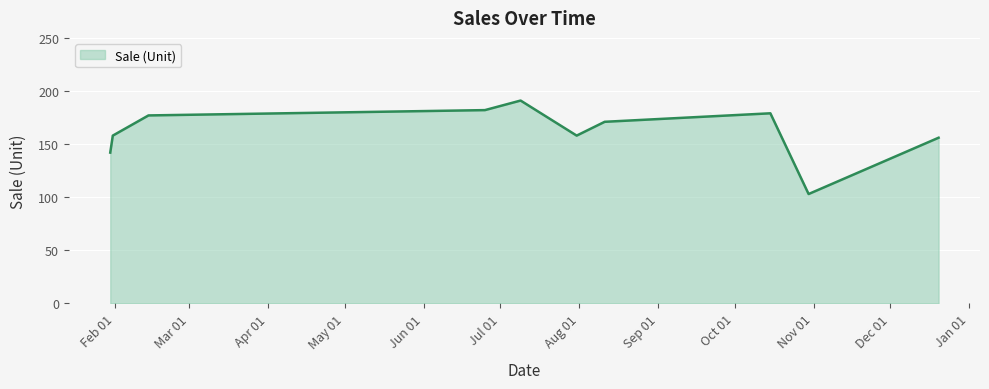

What is the minimum value shown in the chart?

103